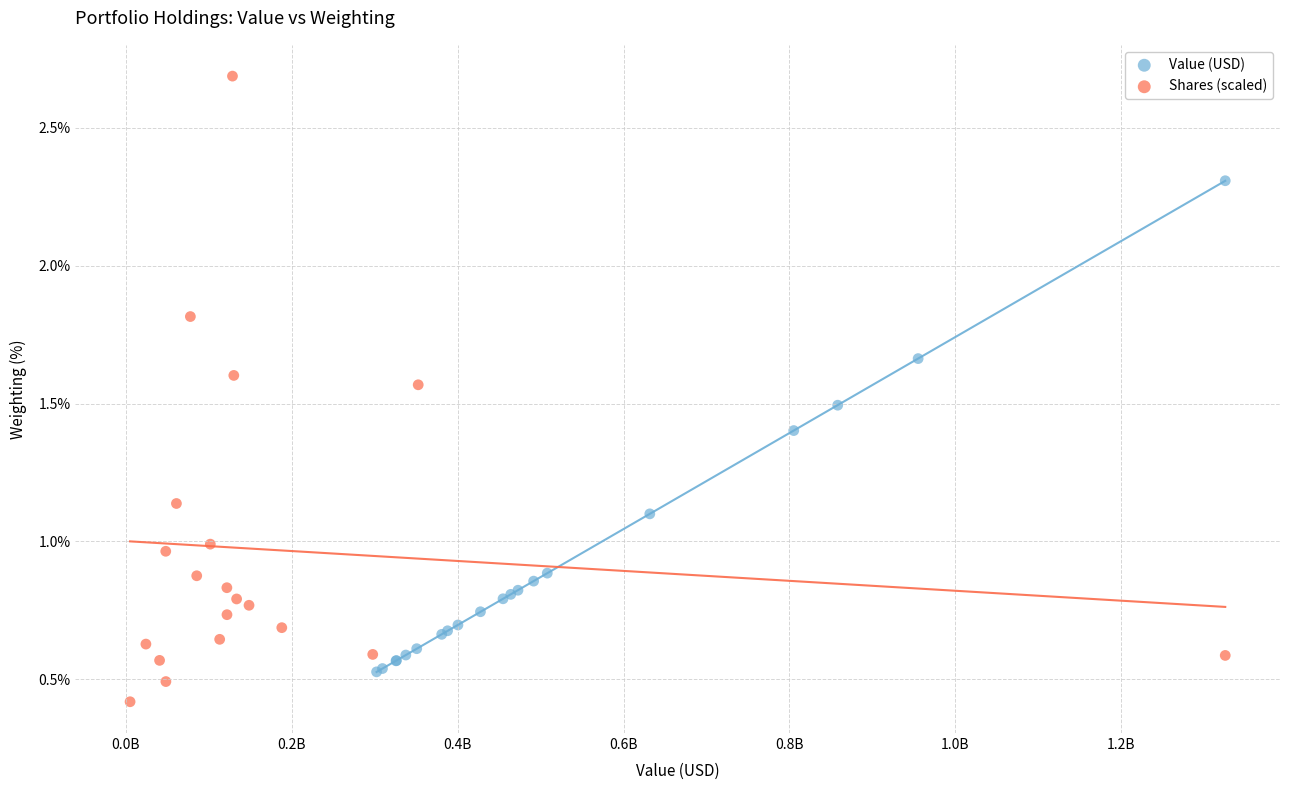

Which series reaches the minimum Y coordinate?

Shares (scaled)